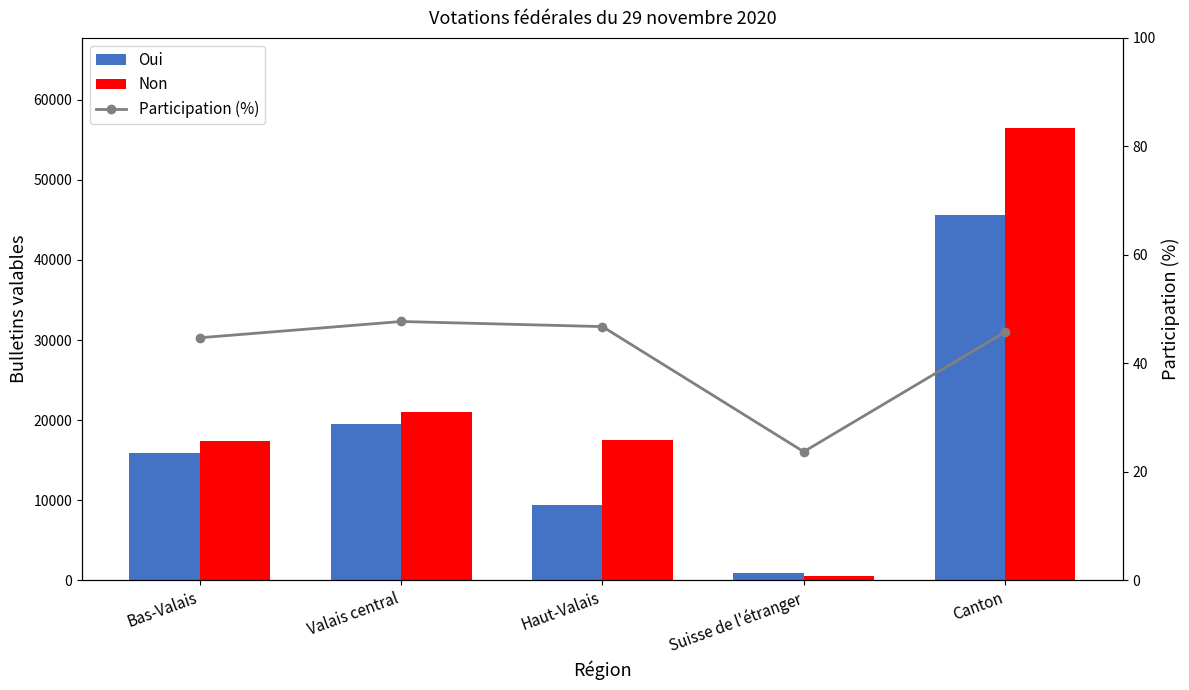

List the series in order of their peak value, highest first.

Non, Oui, Participation (%)